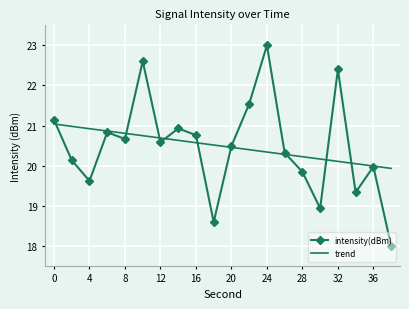

List the series in order of their peak value, highest first.

intensity(dBm), trend